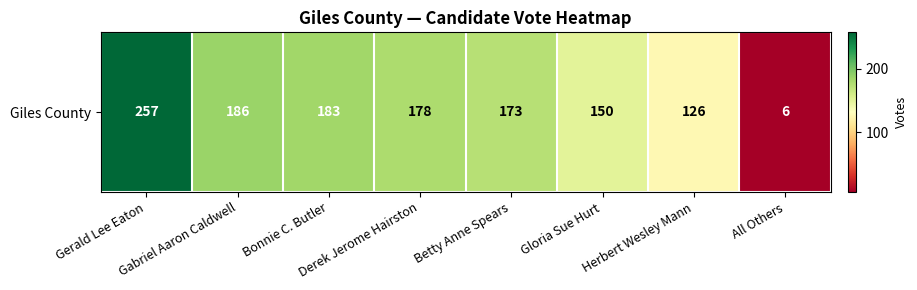

What is the sum of all values?

1259